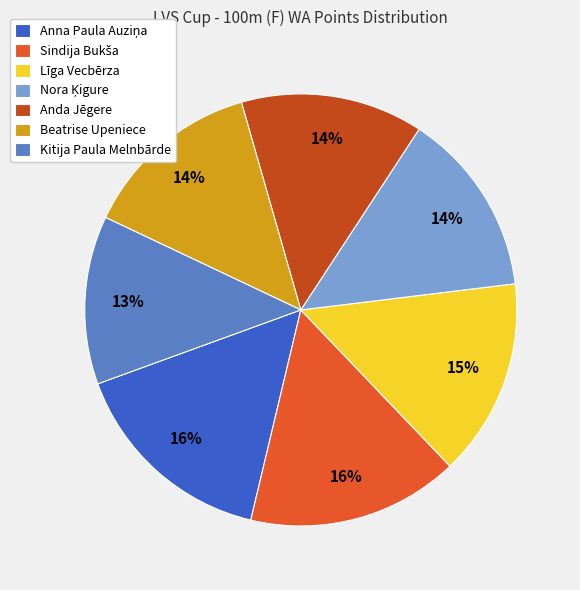

What is the smallest slice in the pie chart?

Kitija Paula Melnbārde